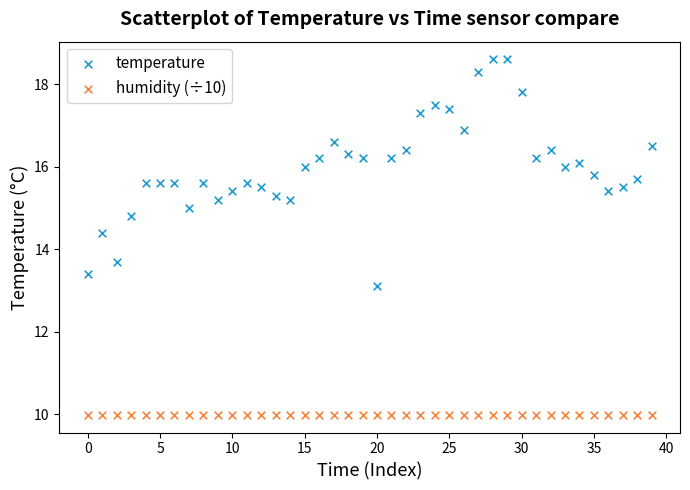

Which series contains the highest Y value?

temperature